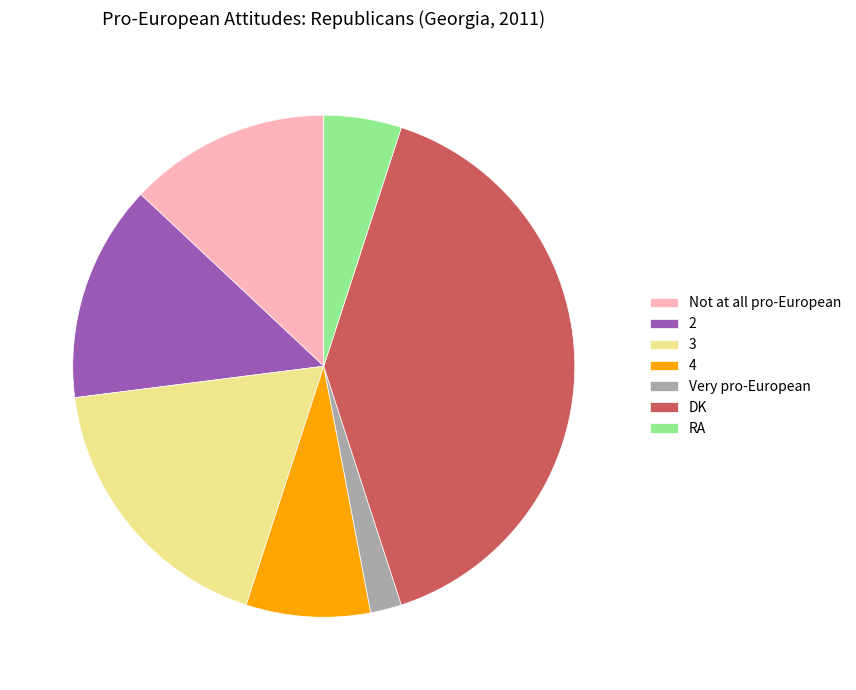

What is the ratio of the value at 3 to the value at RA?

3.6